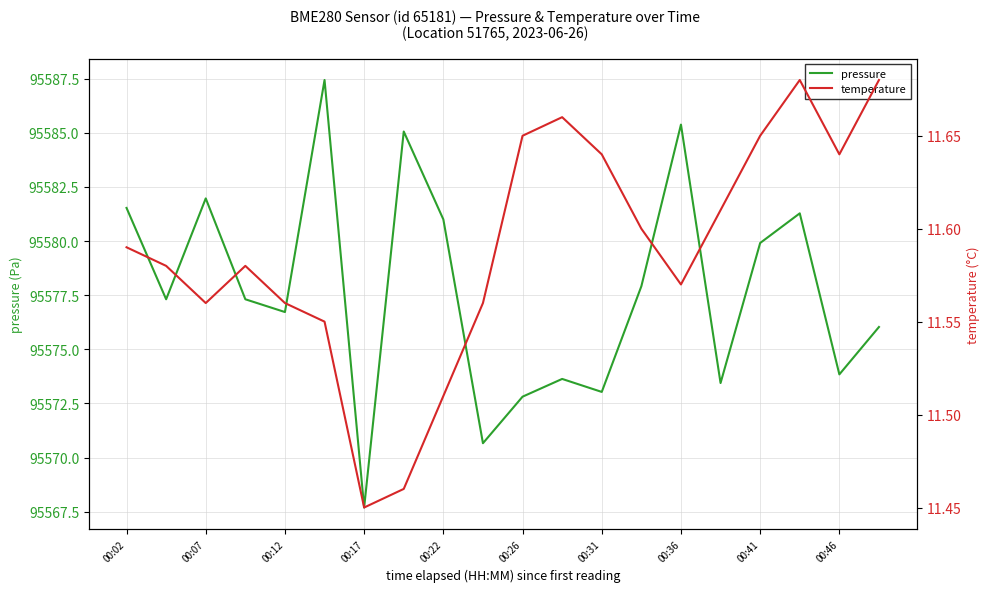

How many values in the pressure series exceed 95577?

11